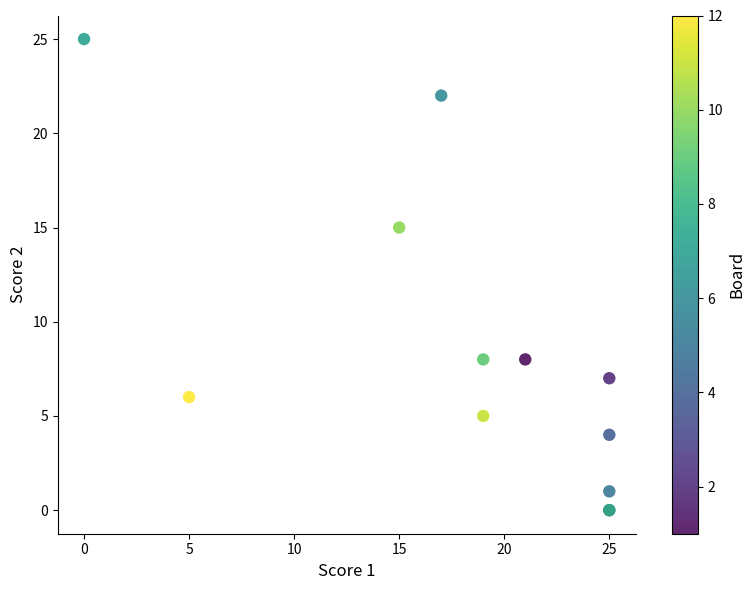

What Y value in the scatter plot is closest to 12?

15